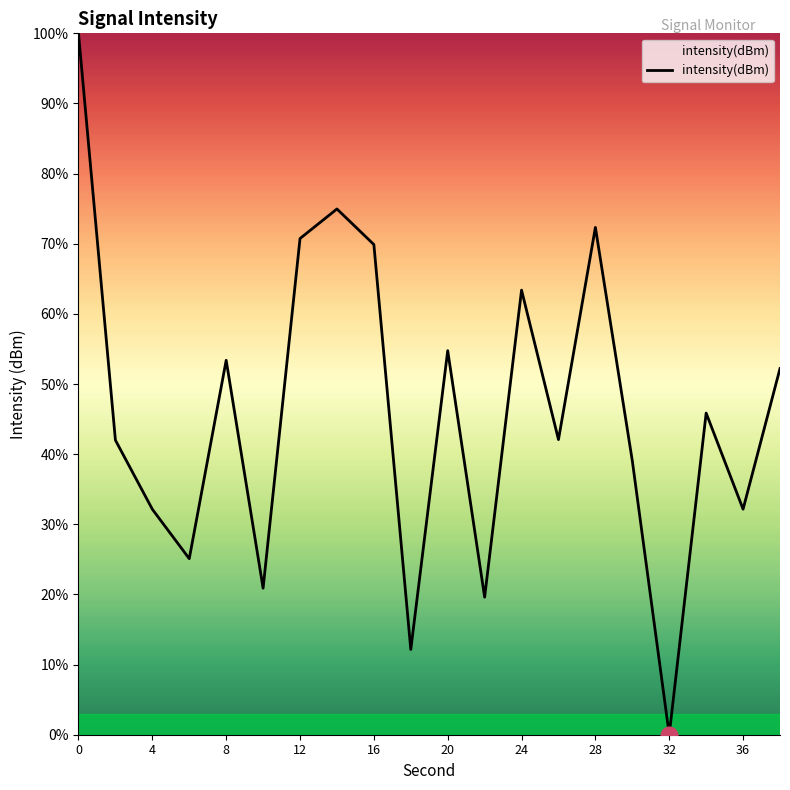

What is the maximum value shown in the chart?

100.0